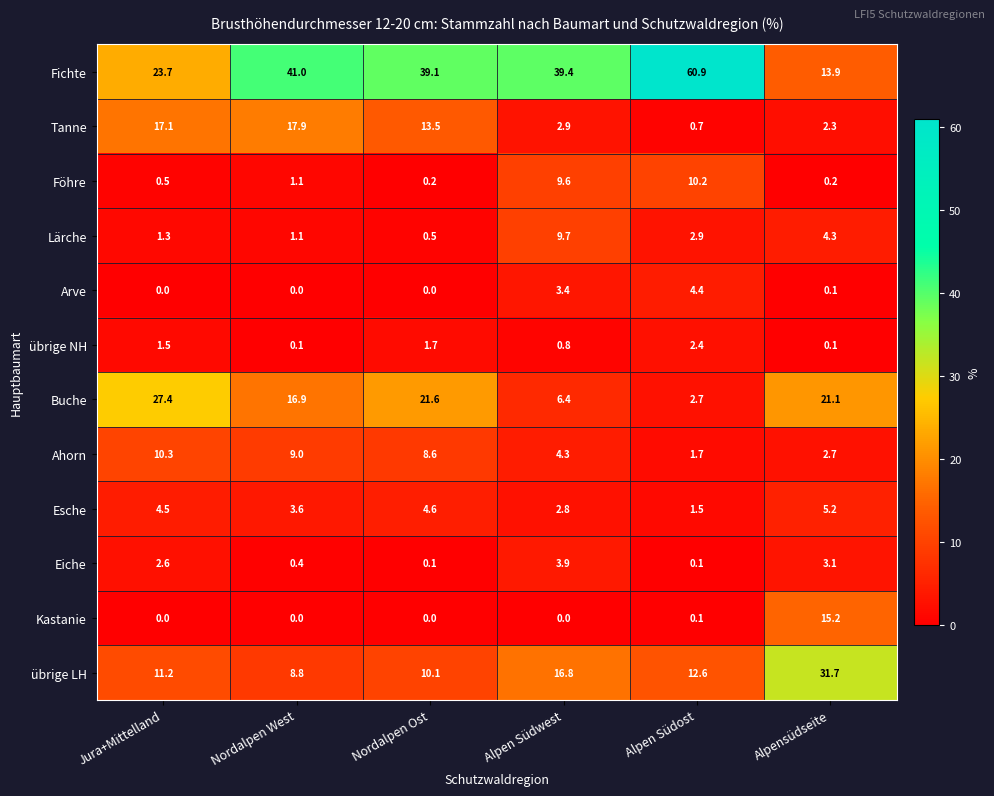

True or false: übrige NH has a value of 1.5 at Jura+Mittelland.

True